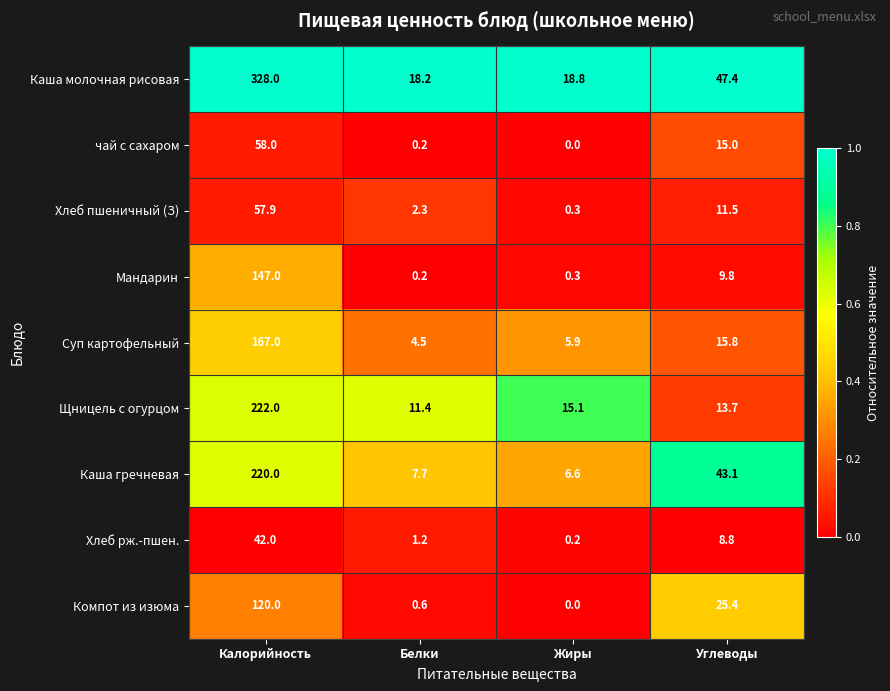

The value of Мандарин at Калорийность is 147.0. True or false?

True